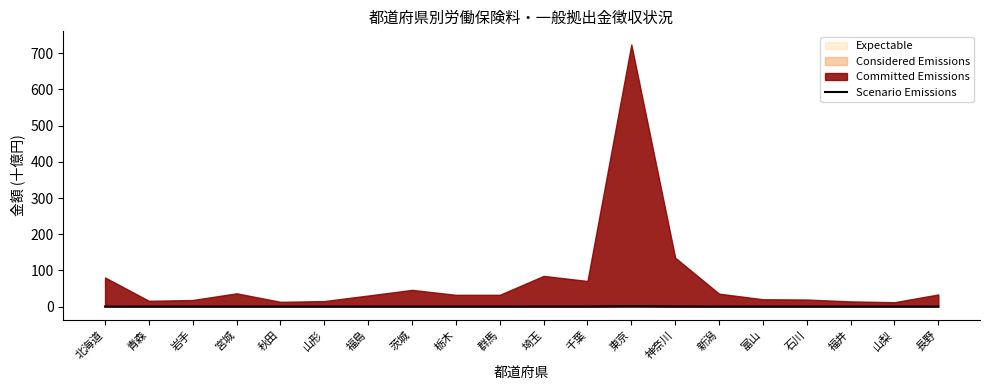

Where is the first local maximum?

宮城